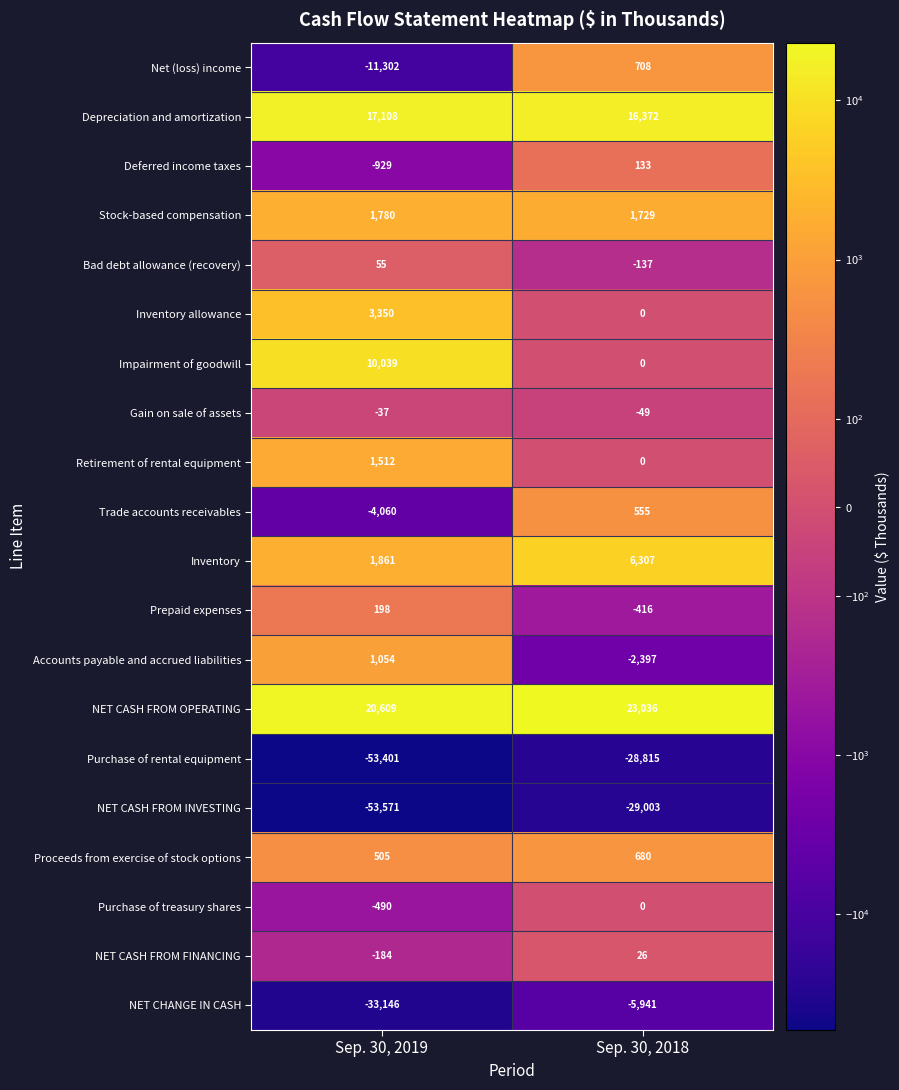

How many data points does each series have?

2